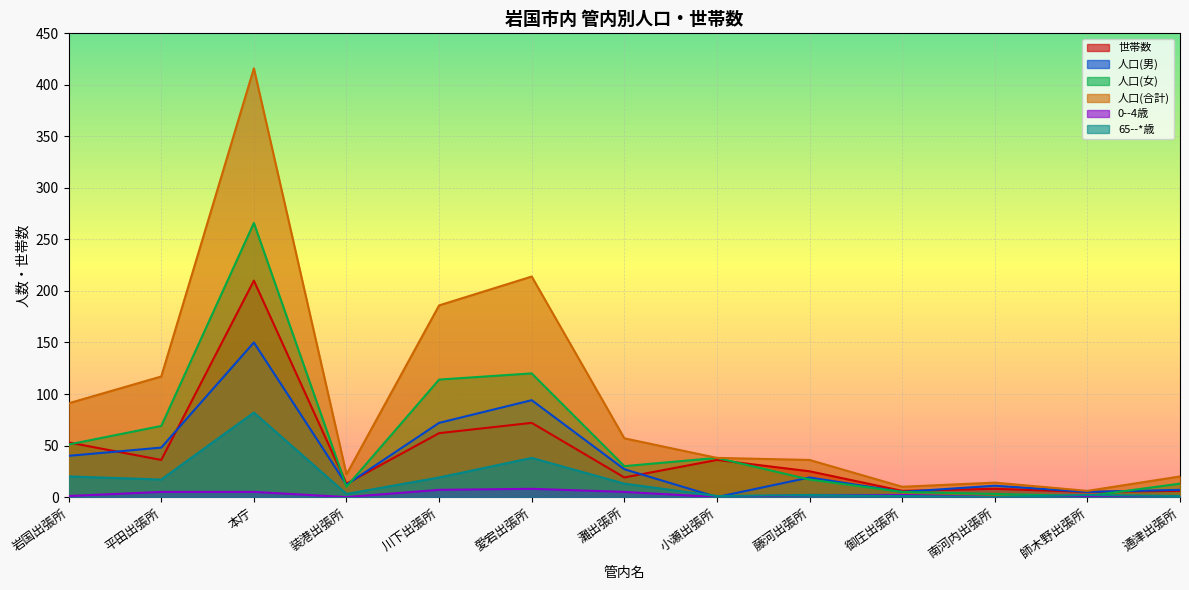

How many values in the 世帯数 series exceed 25?

6